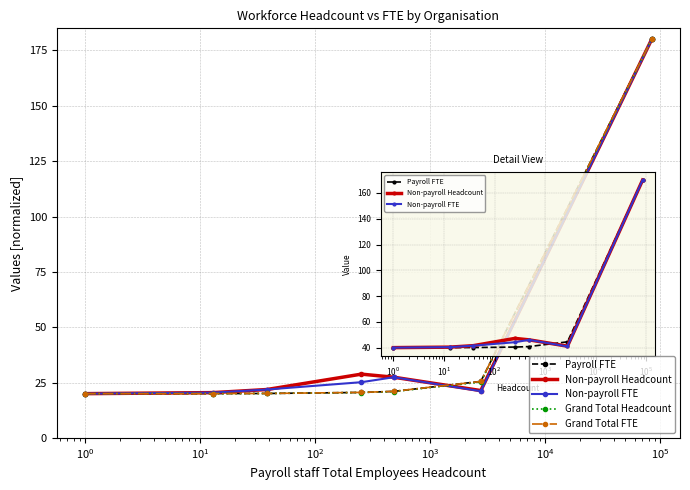

At how many categories does at least one series exceed 68?

1